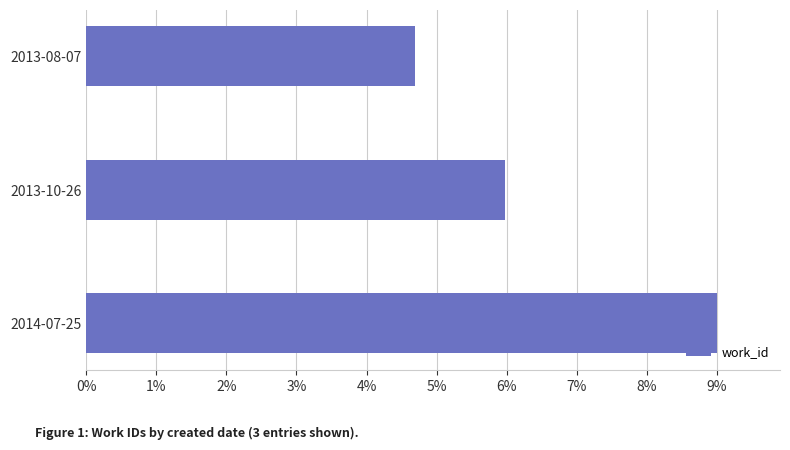

List the labels in order of value, smallest first.

2013-08-07, 2013-10-26, 2014-07-25